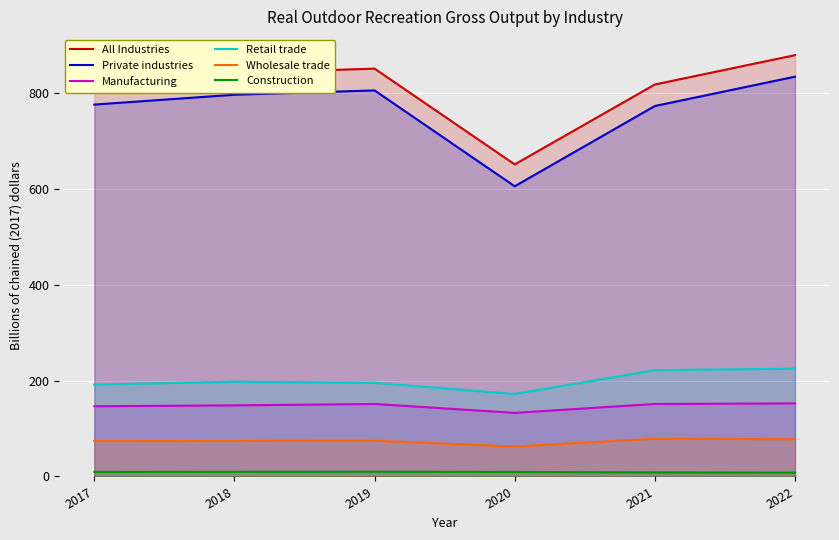

What is the sum of the Wholesale trade values at 2022 and 2019?

152.2